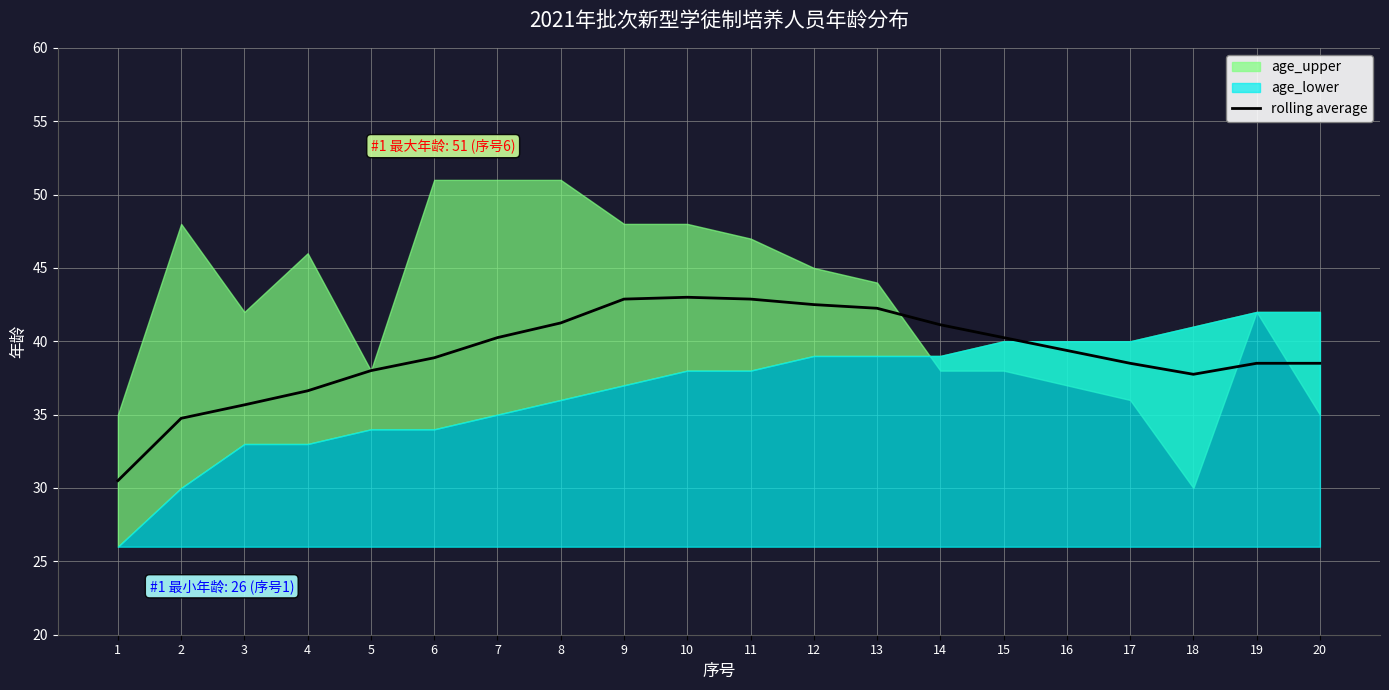

Count the number of categories in the chart.

20